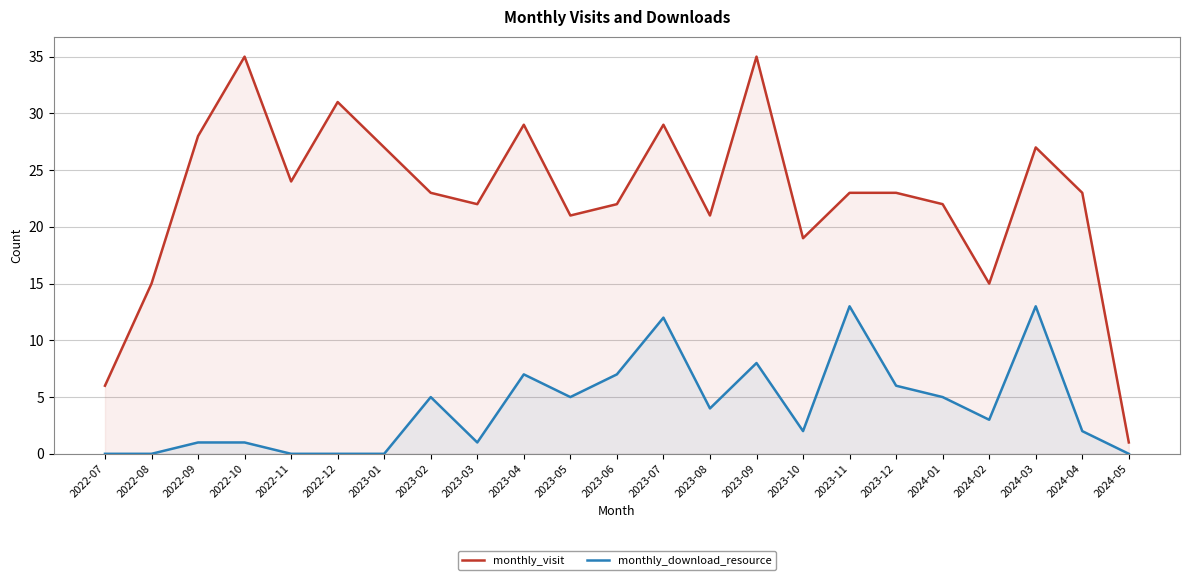

At which label is monthly_visit closest to 18?

2023-10